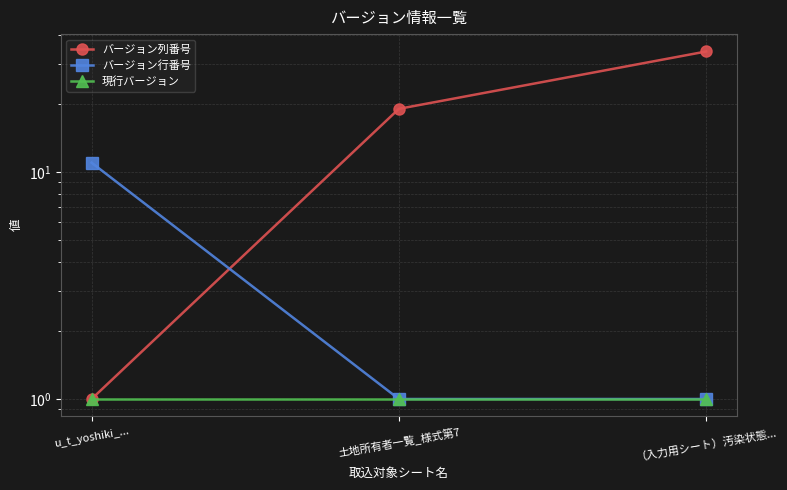

Reading left to right, list all the values displayed in this chart.

バージョン列番号: 1	19	34
バージョン行番号: 11	1	1
現行バージョン: 1	1	1